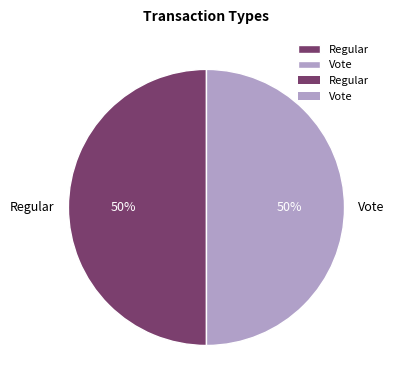

How many segments does this pie chart have?

2